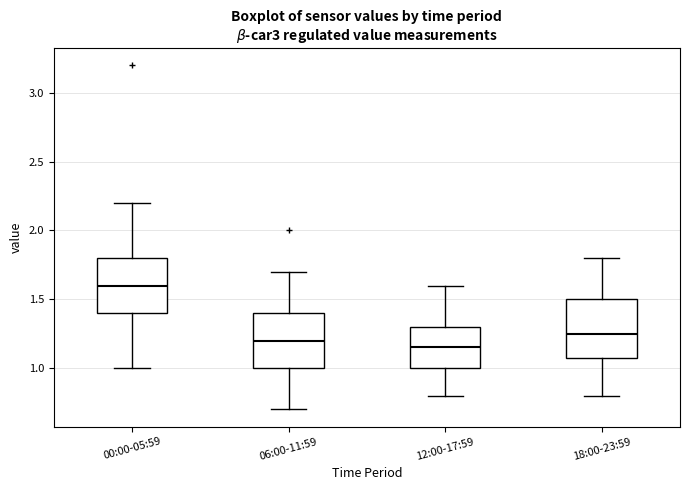

Reading left to right, transcribe this box plot: for each box, give where its median line is, the range the box spans, and where its two whiskers end, as read against the y-axis. The values are not printed on the chart, so give them approximately, as read against the axis.

00:00-05:59: median 1.60, box 1.40 to 1.80, whiskers 1.00 to 2.20
06:00-11:59: median 1.20, box 1.00 to 1.40, whiskers 0.70 to 1.70
12:00-17:59: median 1.15, box 1.00 to 1.30, whiskers 0.80 to 1.60
18:00-23:59: median 1.25, box 1.10 to 1.50, whiskers 0.80 to 1.80